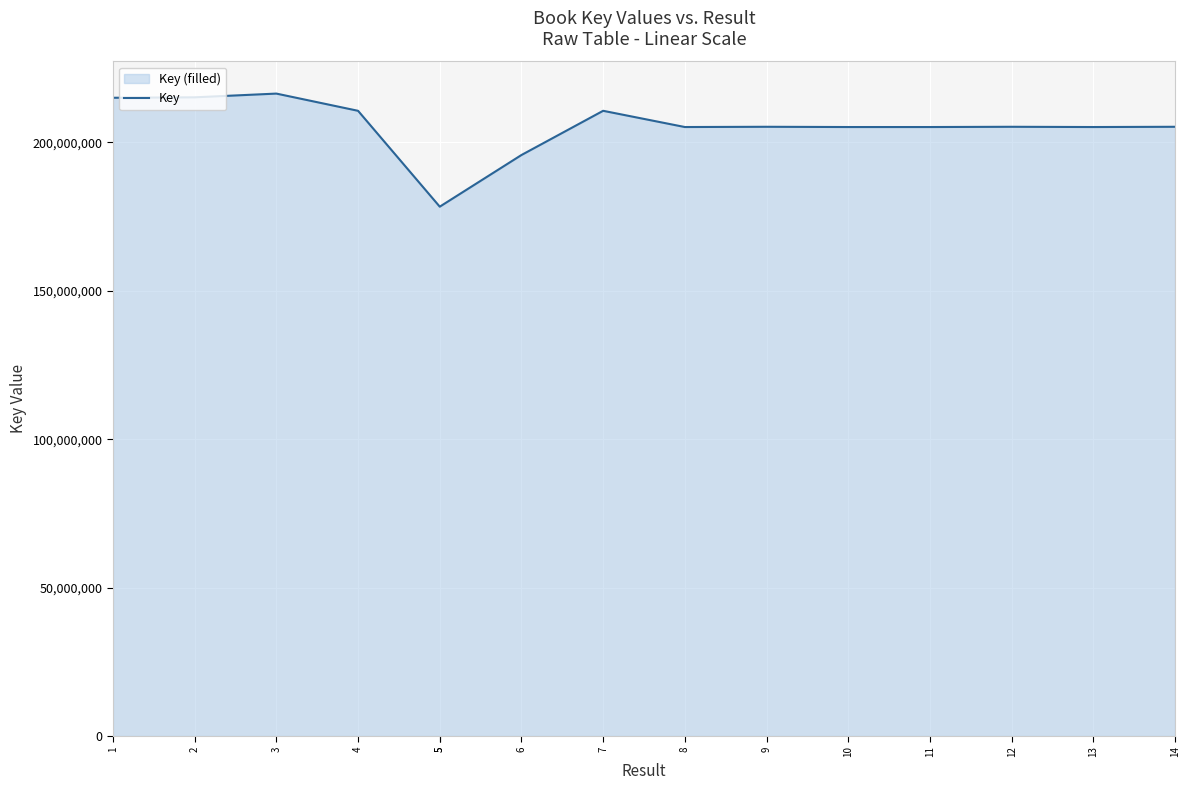

Which category has the highest value across all series?

3